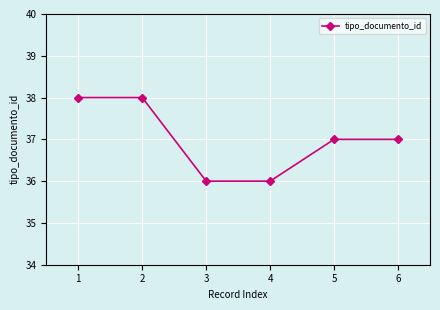

The chart shows a value of 36 at 3. True or false?

True